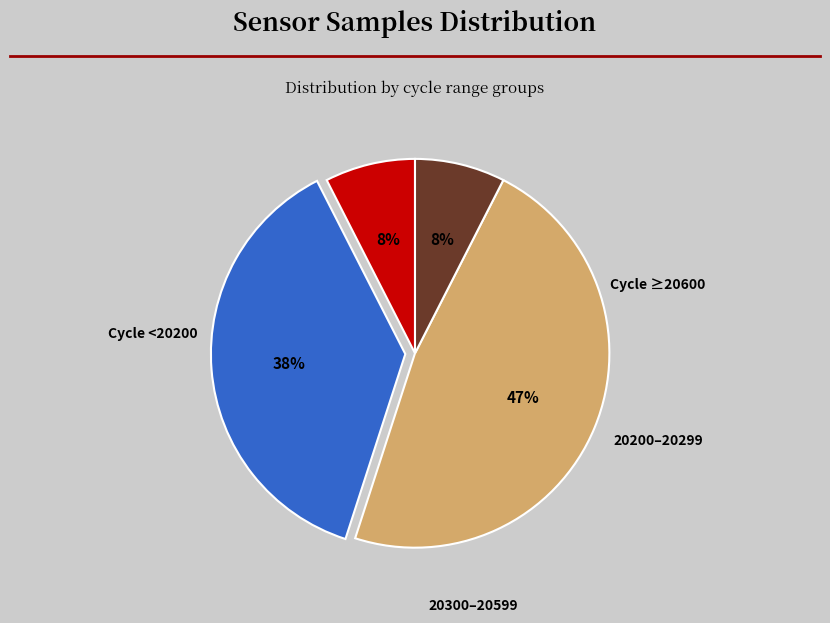

Is there any slice that represents more than half of the pie?

No